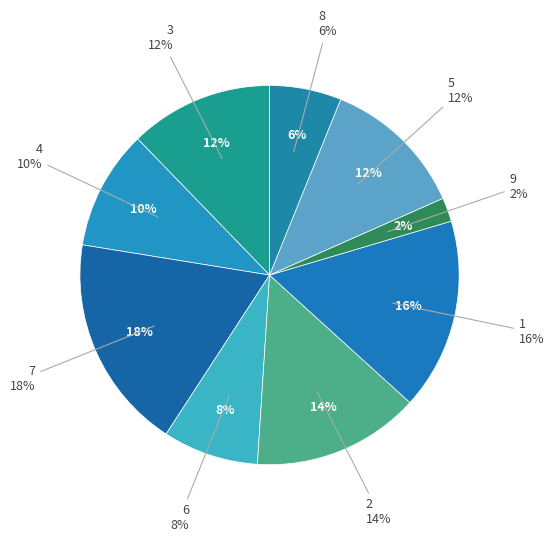

Which category has the biggest portion of the pie?

7